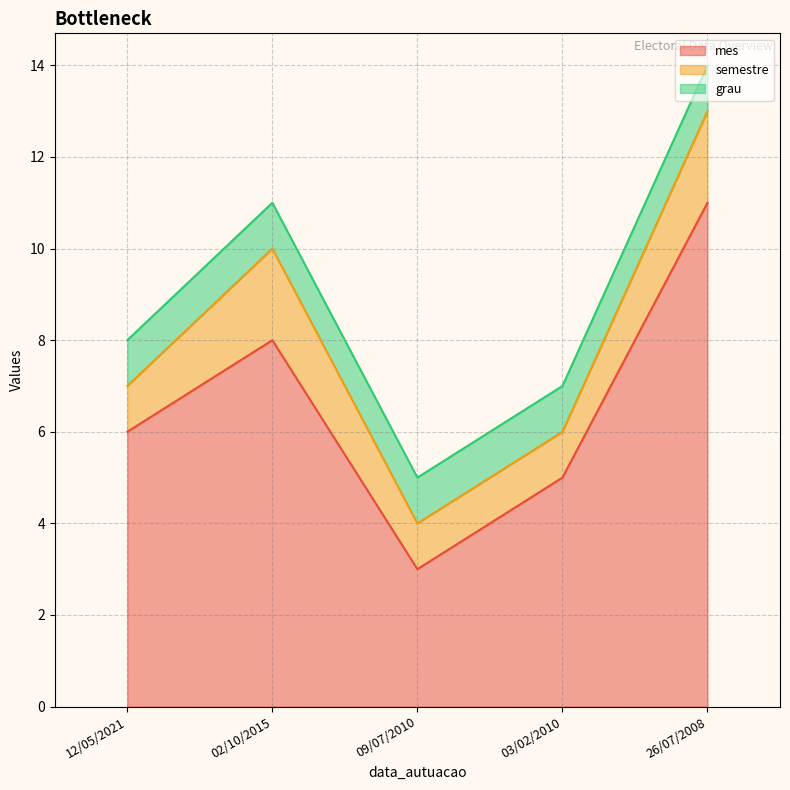

The mes series shows 5 at 09/07/2010. True or false?

False